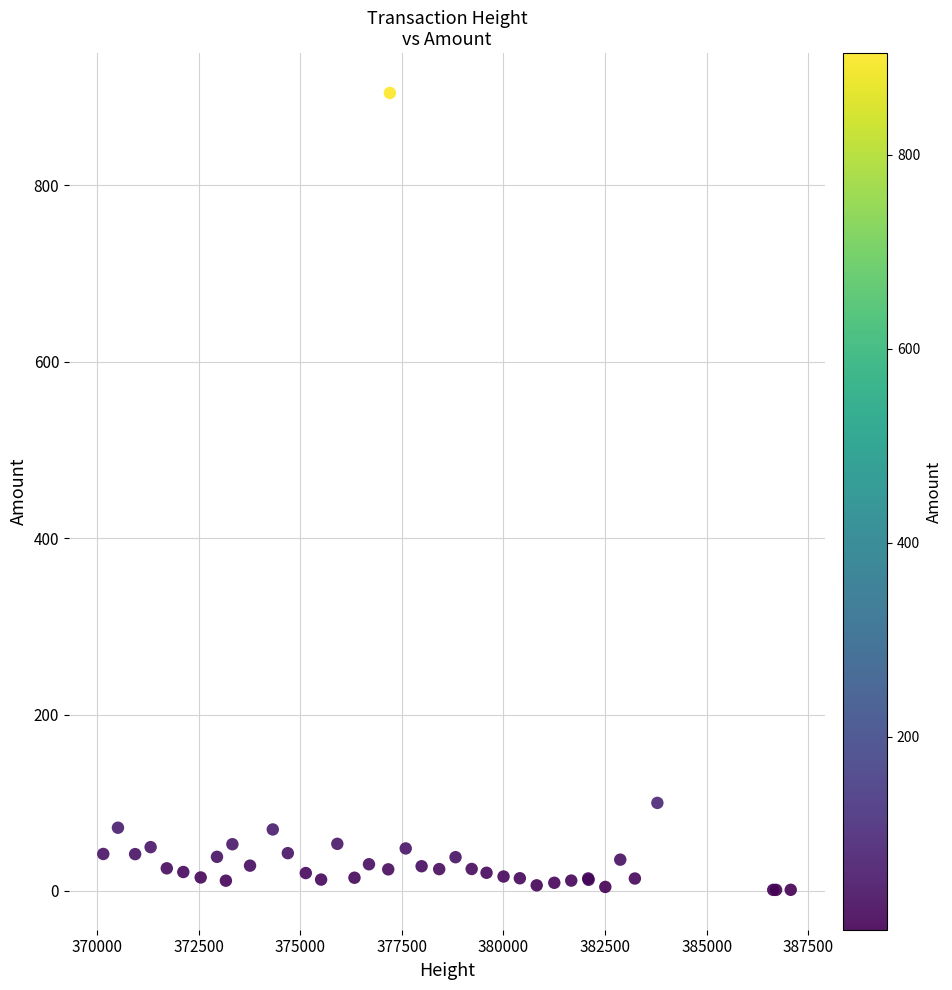

What Y value in the scatter plot is closest to 452?

99.8